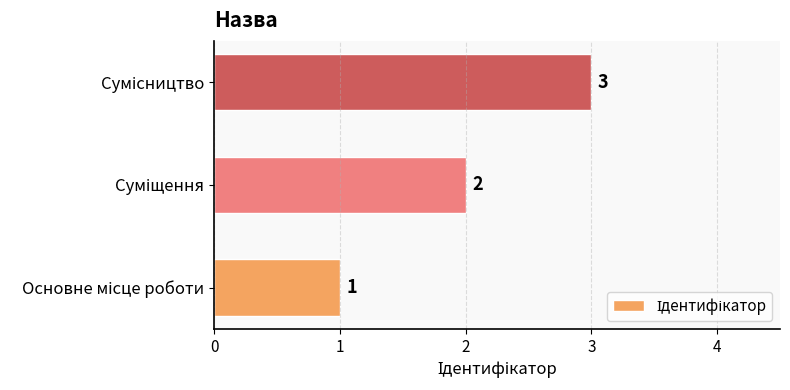

What is the greatest value displayed?

3